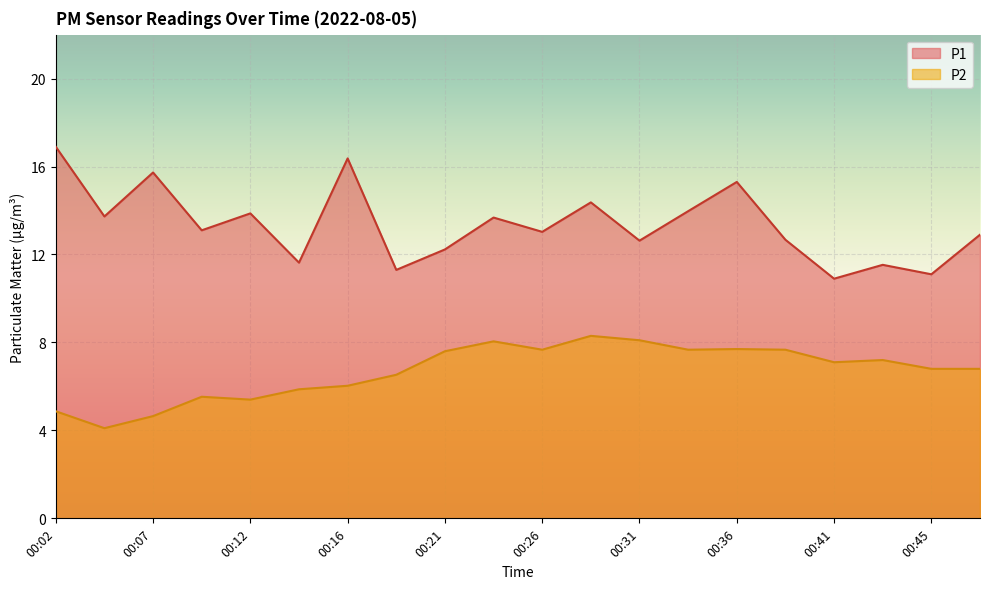

What is the difference between the P2 values at 00:04 and 00:21?

3.5